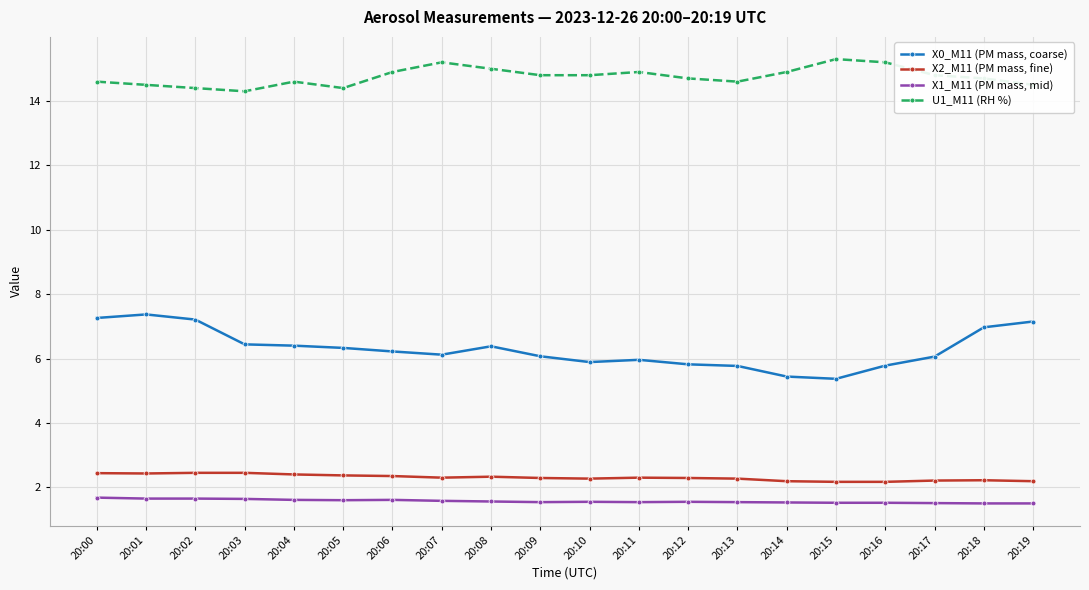

How many distinct data groups are displayed?

4